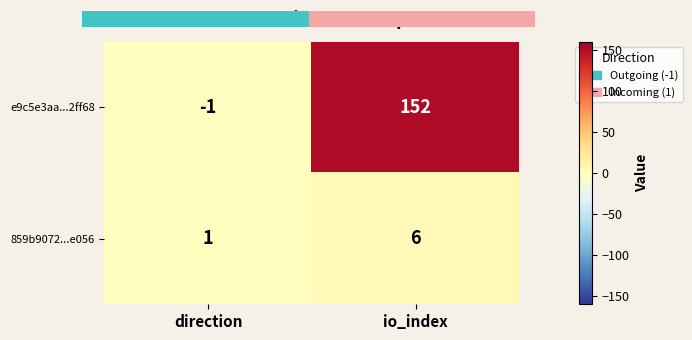

What is the average value of the e9c5e3aa...2ff68 series?

76